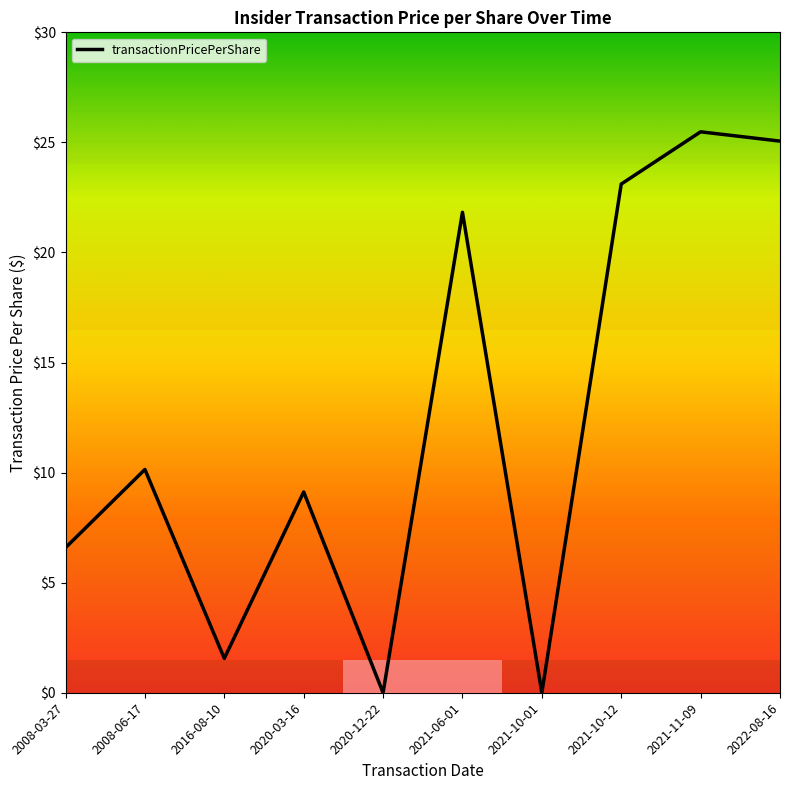

What position from the right is 2021-11-09?

2